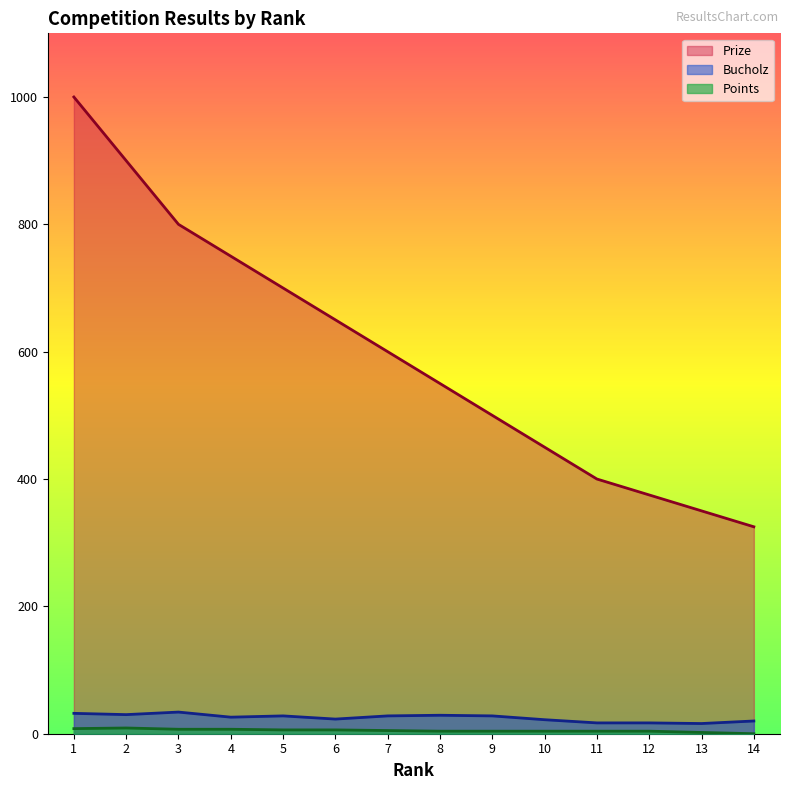

How many distinct data groups are displayed?

3